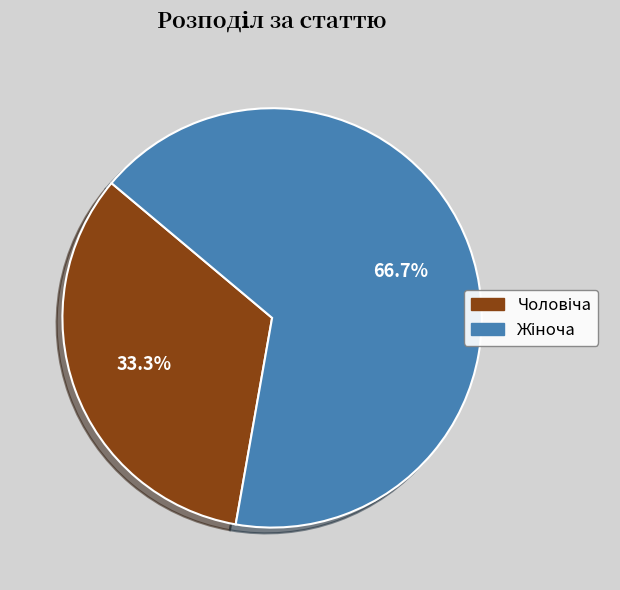

Is there any slice that represents more than half of the pie?

Yes